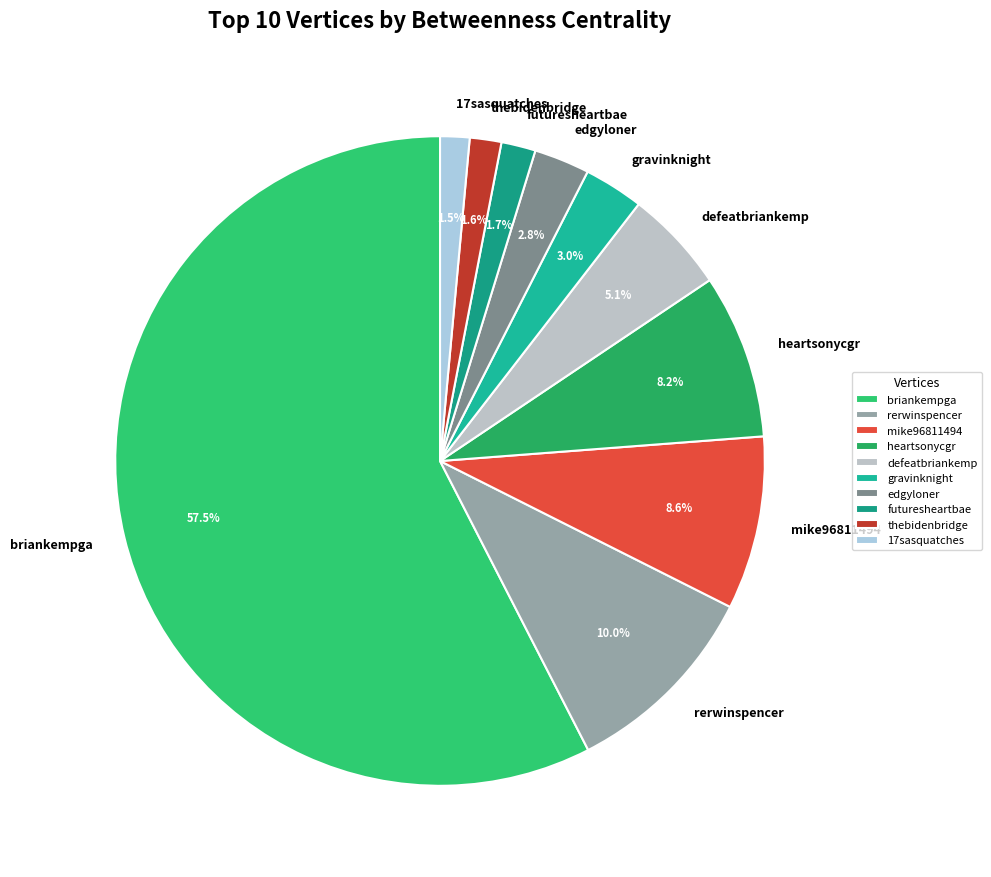

What is the largest slice in the pie chart?

briankempga